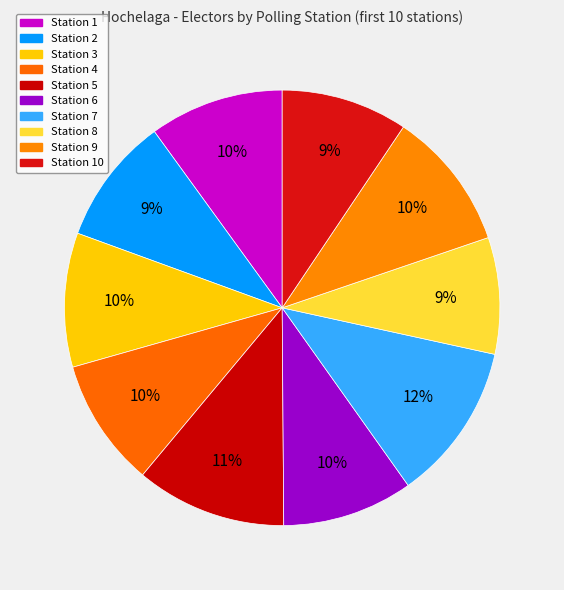

Is it true that Station 3 is 10% of the pie?

True